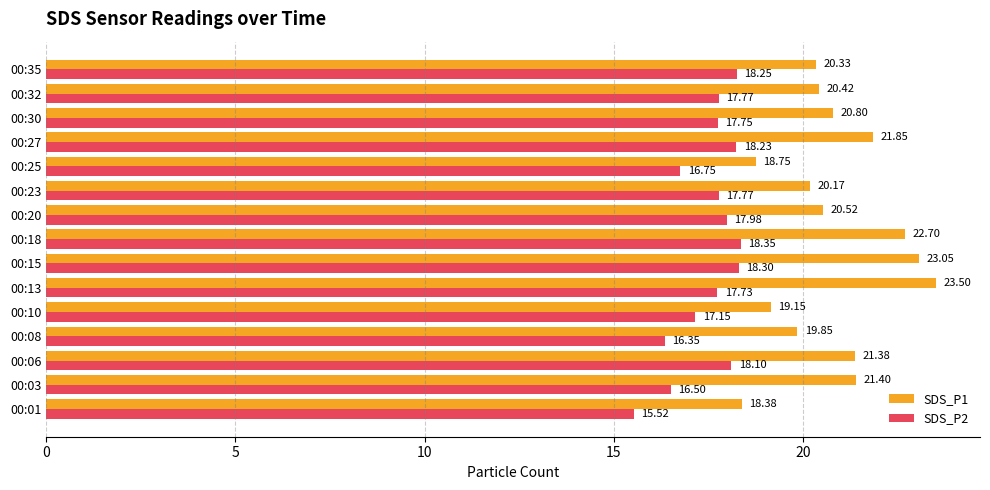

What are all the series names shown in the legend?

SDS_P1, SDS_P2